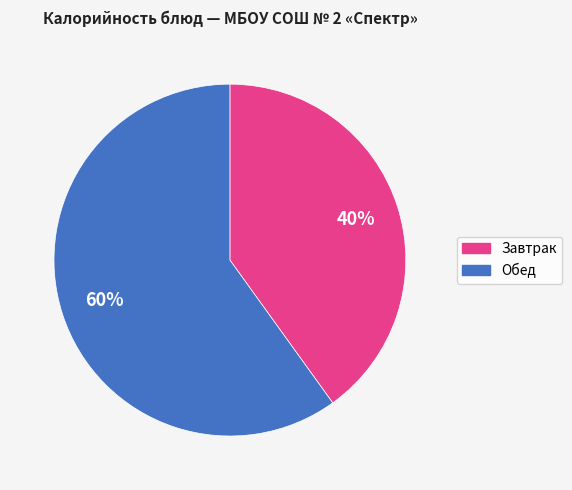

Is there a majority slice in this chart?

Yes